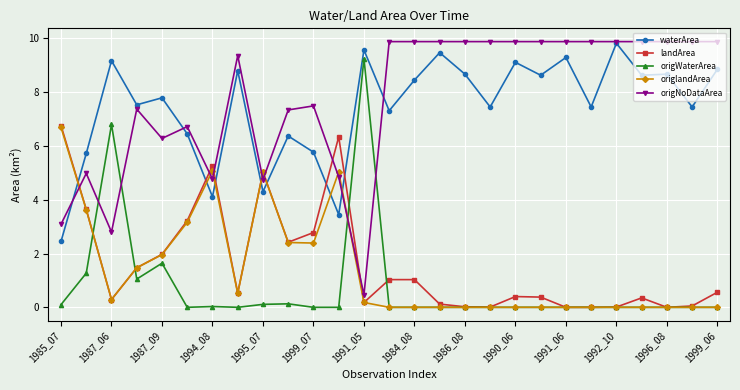

True or false: origWaterArea and waterArea cross at least once.

False